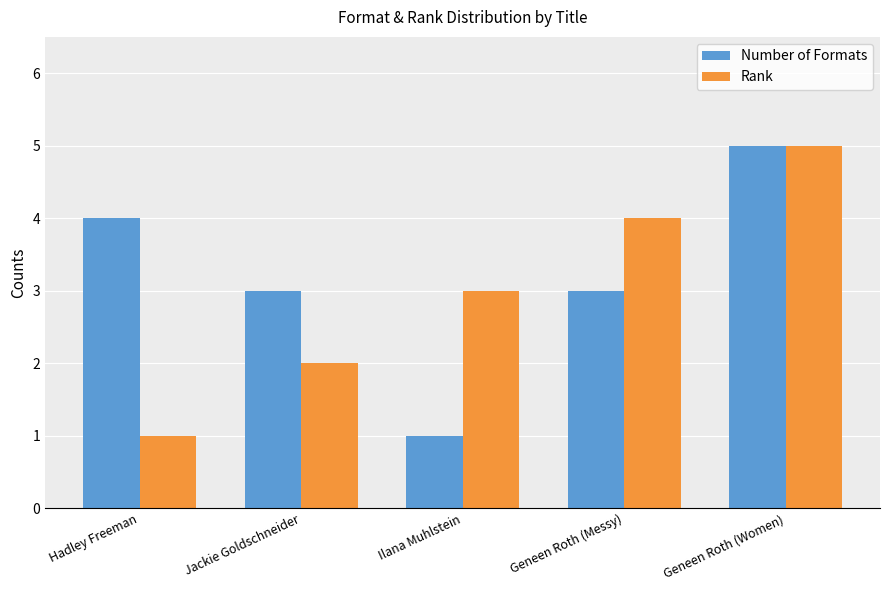

How many bars are there in each group?

2